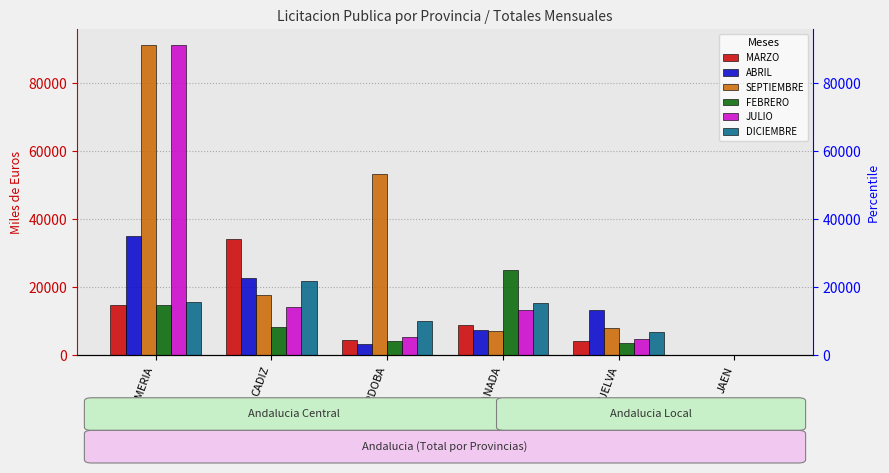

Between GRANADA and ALMERIA, which is larger?

ALMERIA